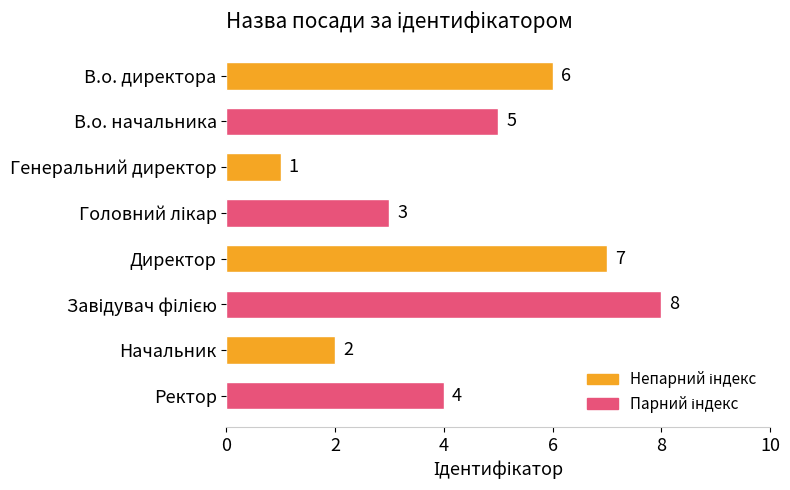

Between В.о. директора and Начальник, which is larger?

В.о. директора